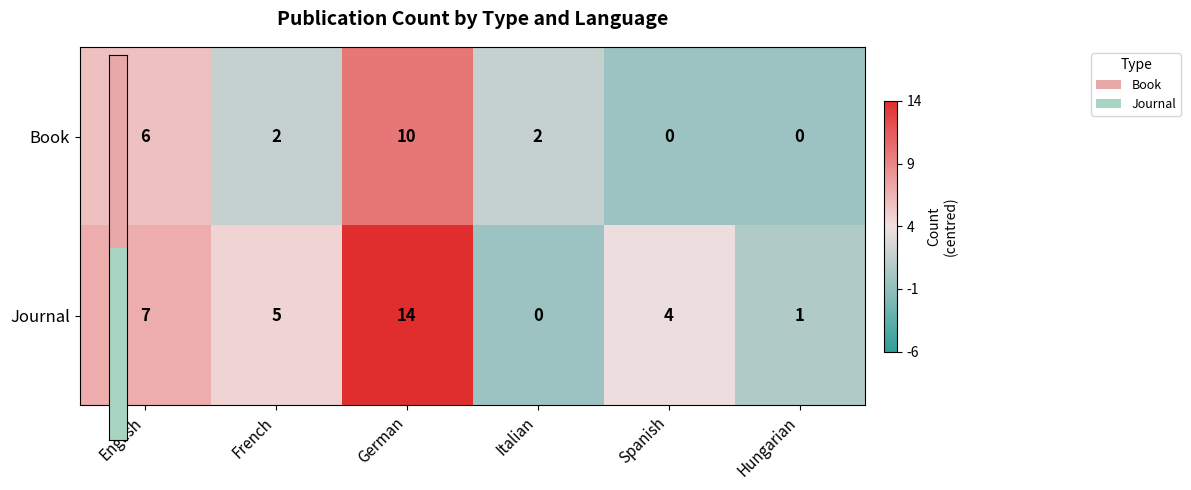

Reading right to left, extract all data points from this chart.

Book: Hungarian=0	Spanish=0	Italian=2	German=10	French=2	English=6
Journal: Hungarian=1	Spanish=4	Italian=0	German=14	French=5	English=7